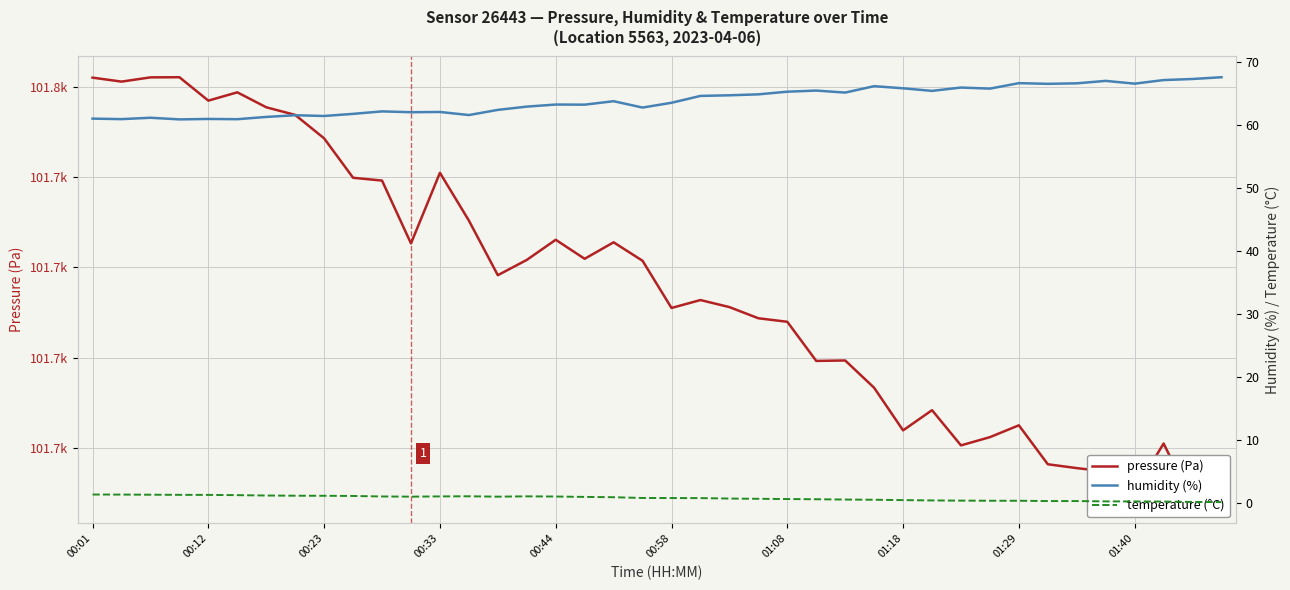

At which label does pressure (Pa) first exceed 101718?

00:01